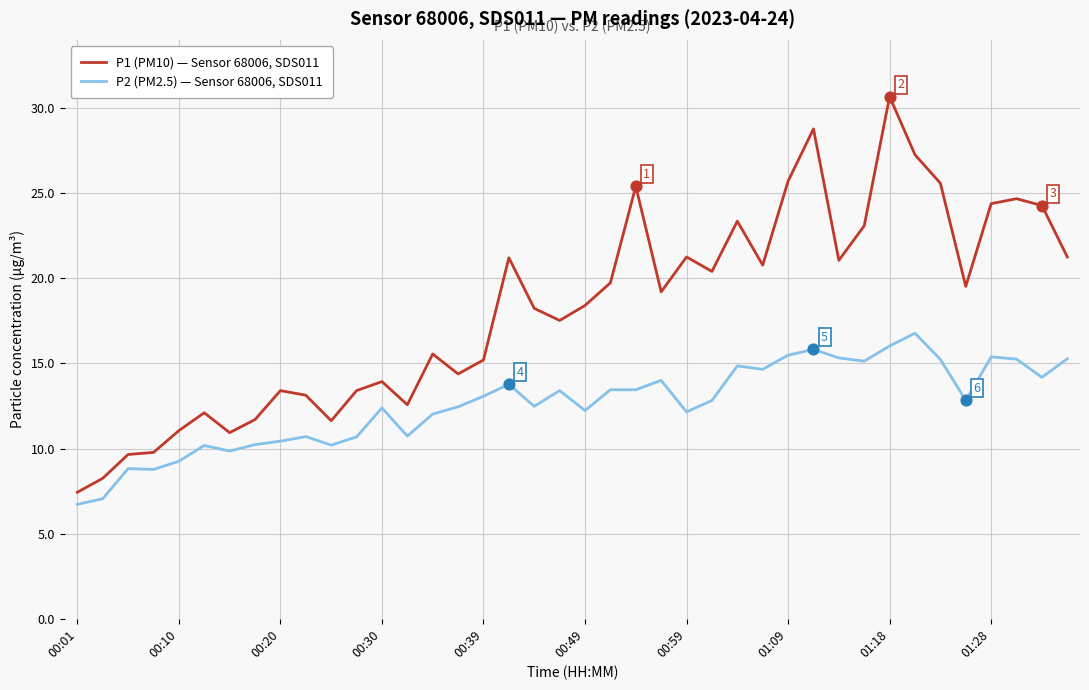

What are all the series names shown in the legend?

P1 (PM10) — Sensor 68006, SDS011, P2 (PM2.5) — Sensor 68006, SDS011